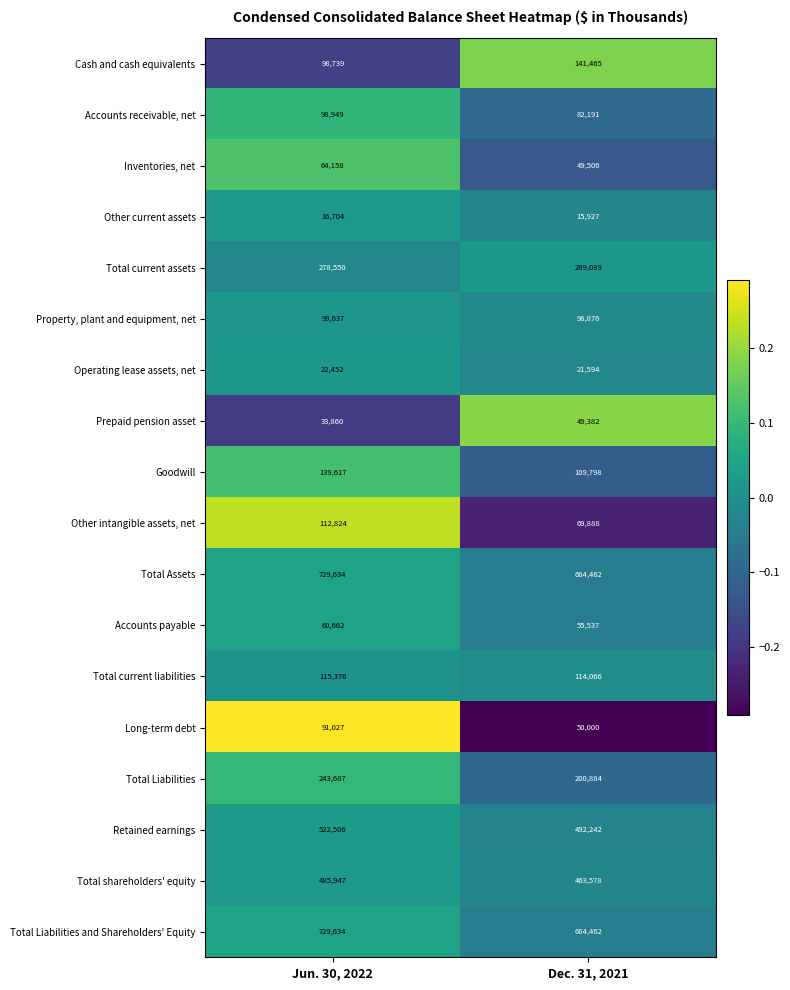

What is the difference between the highest and lowest values at Jun. 30, 2022?

712930